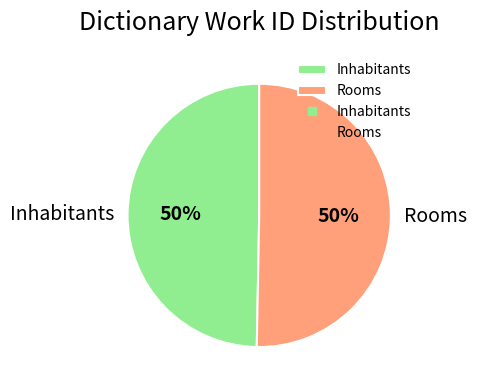

To the nearest percent, what portion does Rooms represent?

50%